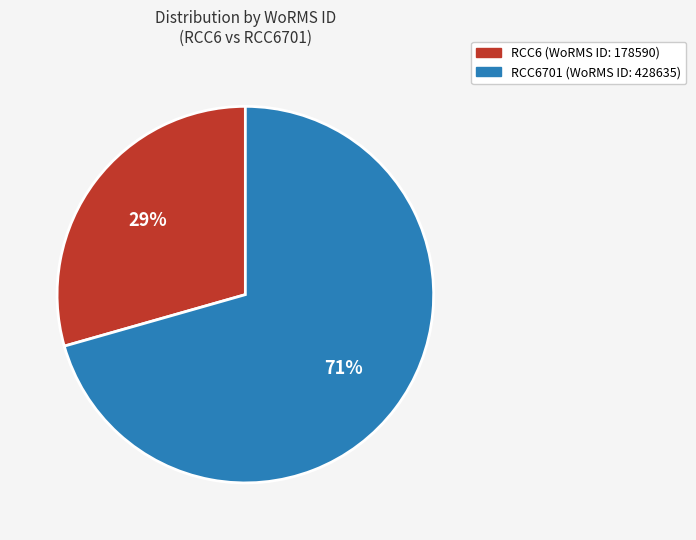

Is there any slice that represents more than half of the pie?

Yes